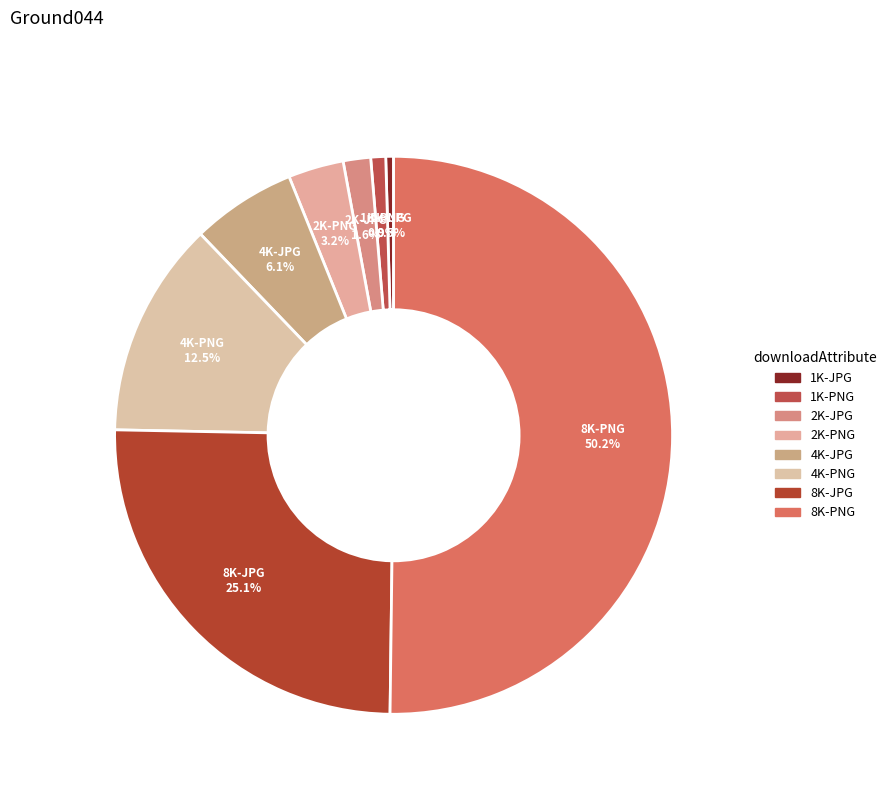

To the nearest percent, what is the combined percentage of 2K-JPG and 1K-PNG?

2%